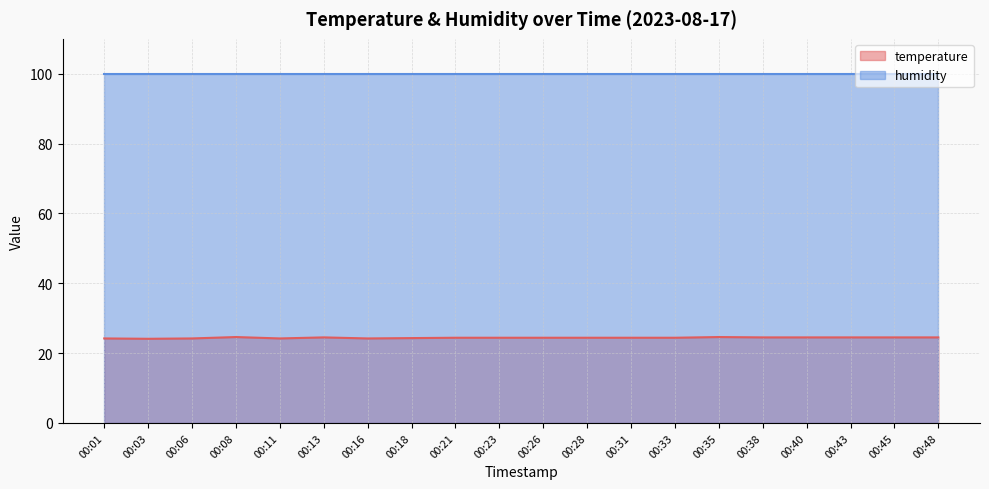

Between 00:13 and 00:45, which is larger?

00:13